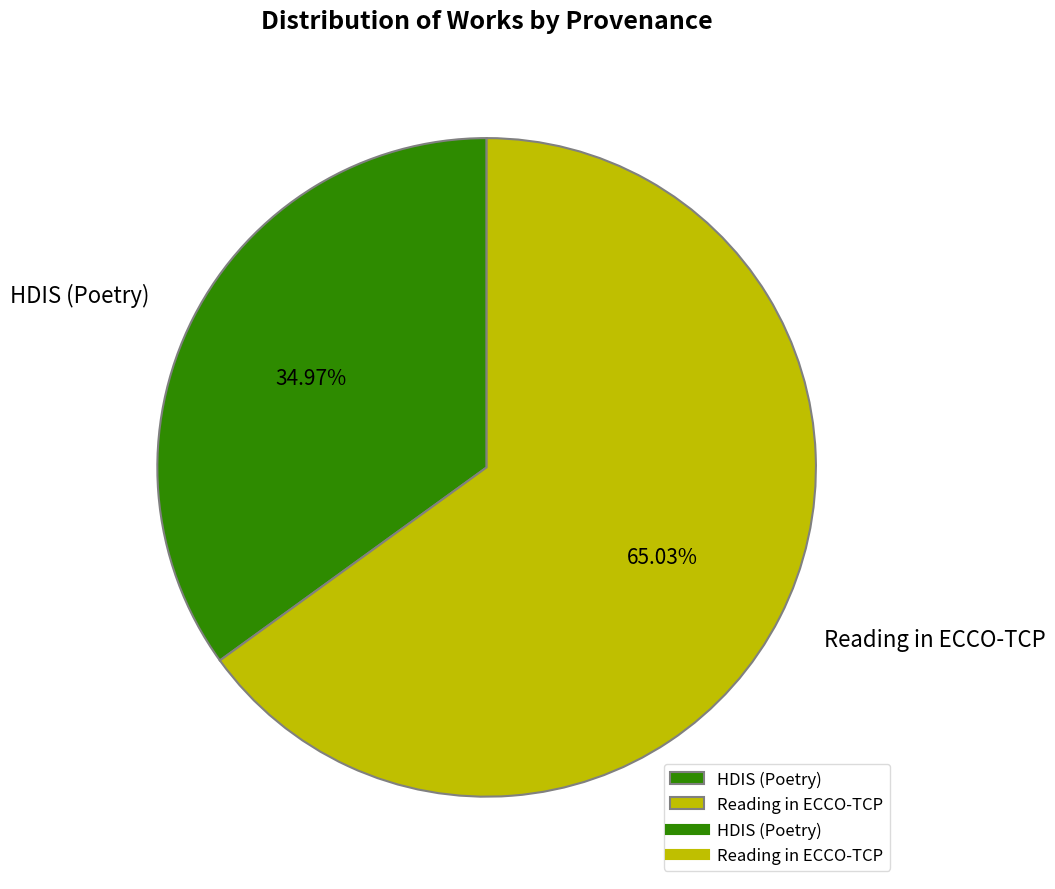

What is the total percentage of HDIS (Poetry) and Reading in ECCO-TCP?

100.0%